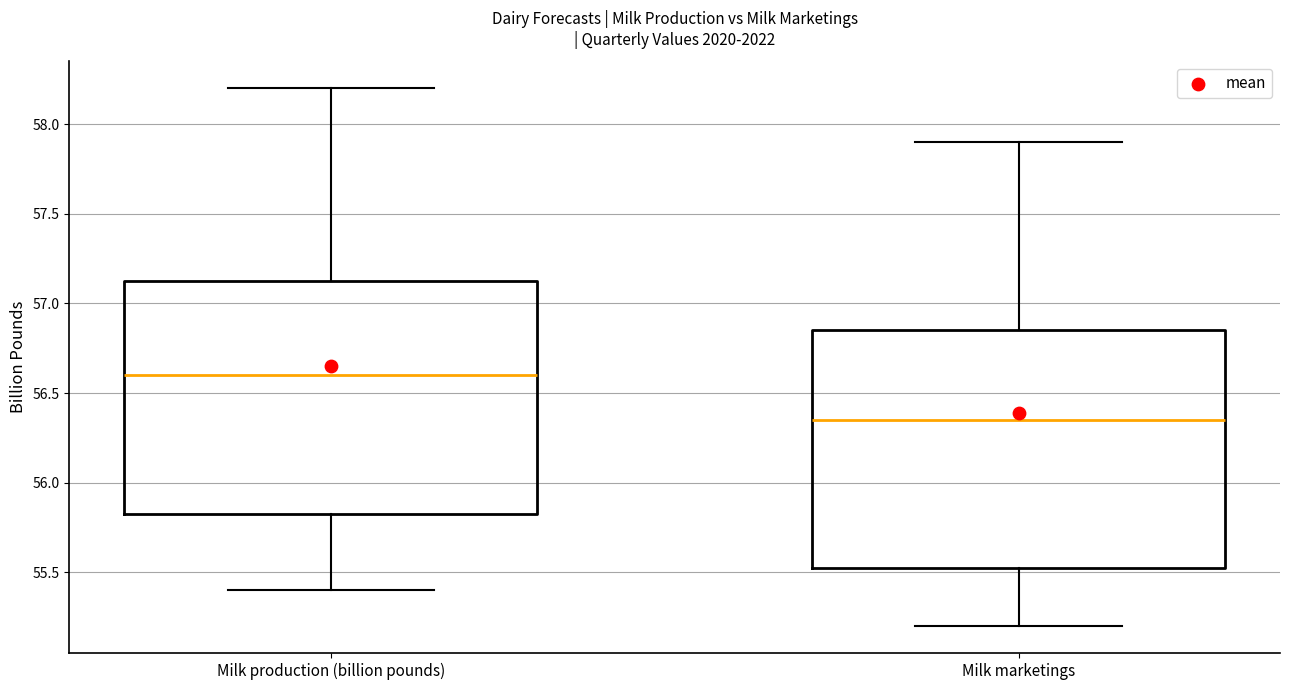

Reading left to right, transcribe this box plot: for each box, give where its median line is, the range the box spans, and where its two whiskers end, as read against the y-axis. The values are not printed on the chart, so give them approximately, as read against the axis.

Milk production (billion pounds): median 56.60, box 55.85 to 57.15, whiskers 55.40 to 58.20
Milk marketings: median 56.35, box 55.55 to 56.85, whiskers 55.20 to 57.90